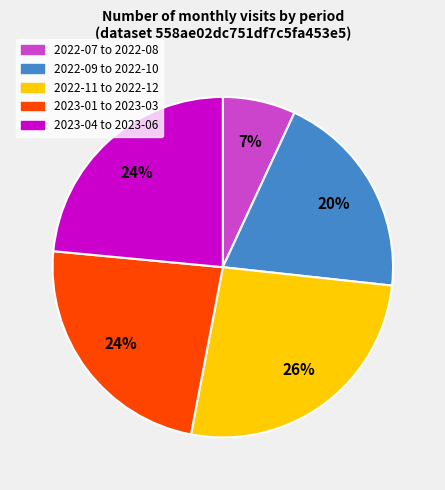

Does any single category account for the majority?

No